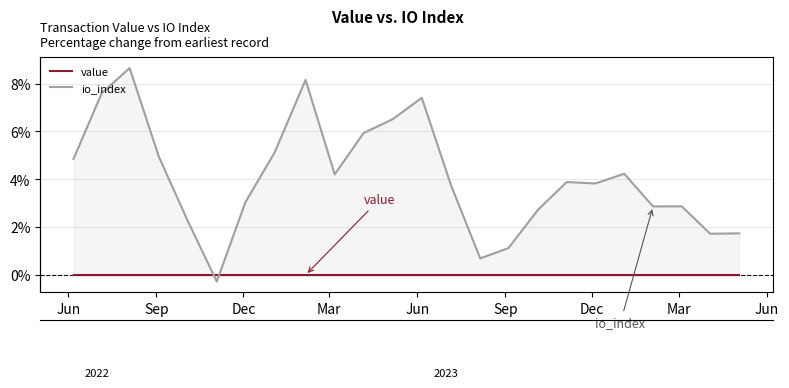

True or false: io_index has more than 1 interior local peaks.

True